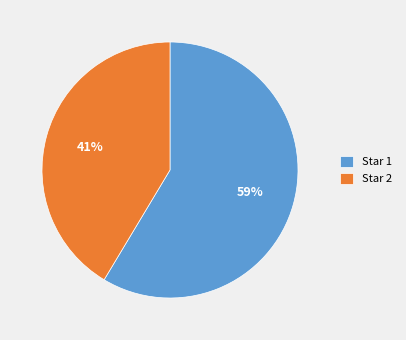

Combined, do Star 1 and Star 2 account for over 50%?

Yes